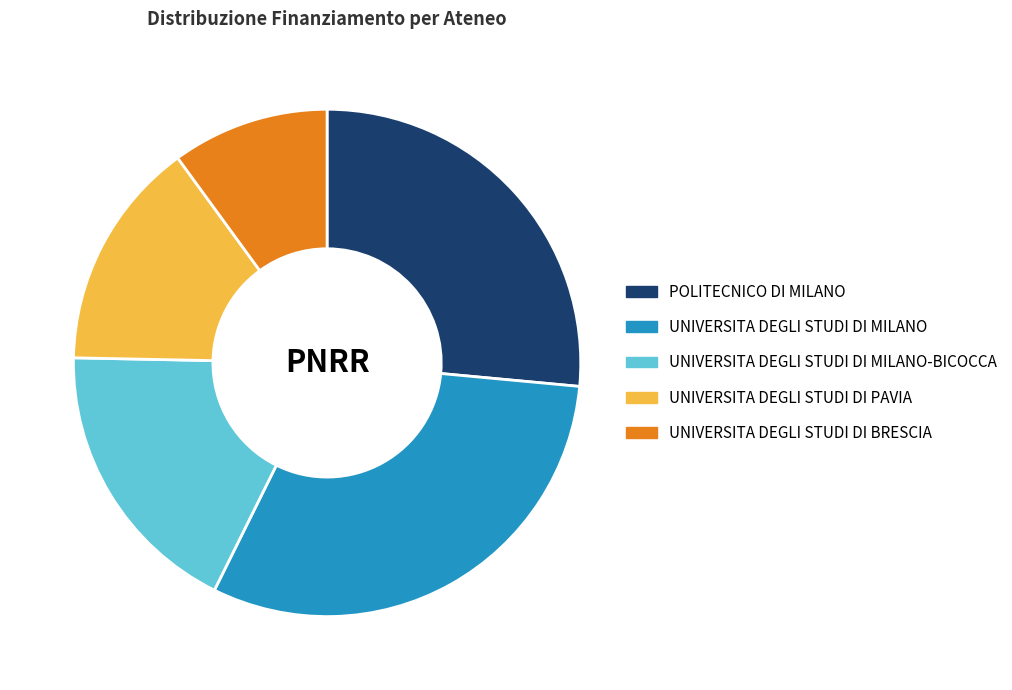

Rank the categories by value from highest to lowest.

UNIVERSITA DEGLI STUDI DI MILANO, POLITECNICO DI MILANO, UNIVERSITA DEGLI STUDI DI MILANO-BICOCCA, UNIVERSITA DEGLI STUDI DI PAVIA, UNIVERSITA DEGLI STUDI DI BRESCIA